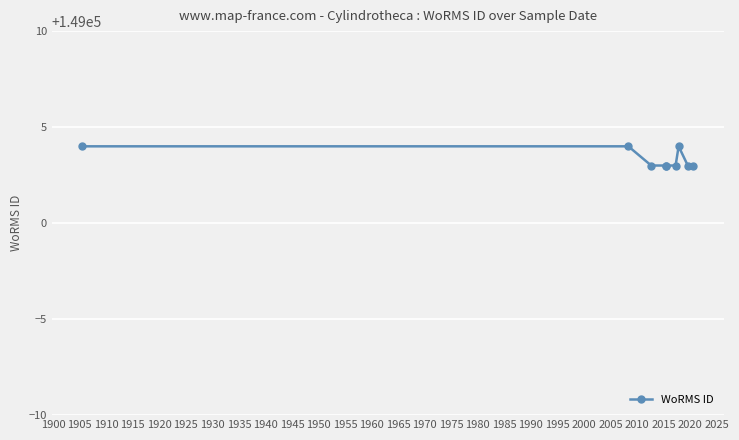

Reading left to right, list all the values displayed in this chart.

149004	149004	149003	149003	149003	149003	149004	149003	149003